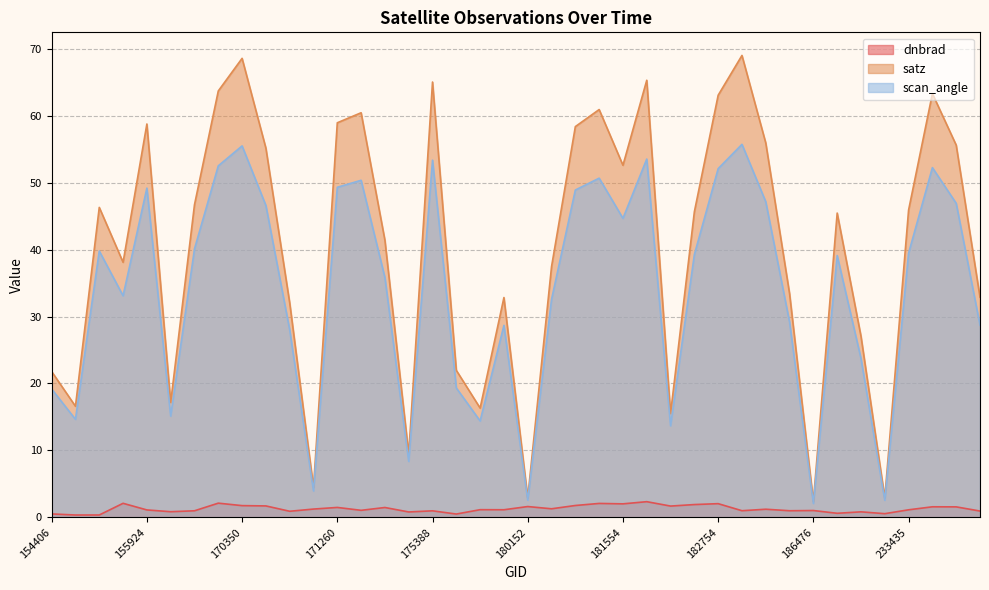

What is the value of the satz point at the 30th from the left?

69.0